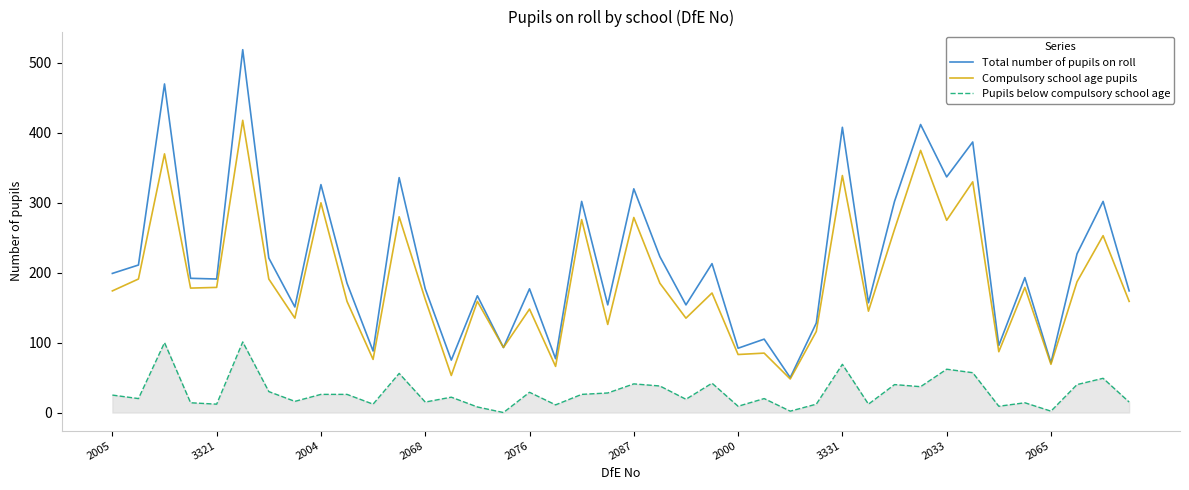

What is the minimum value for Total number of pupils on roll?

50